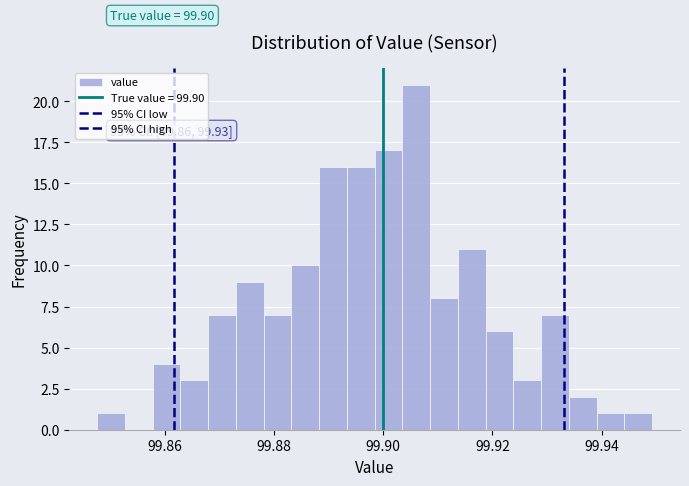

Around what value on the x-axis is the tallest bar? Give the approximate position of its centre, as read against the axis.

99.906